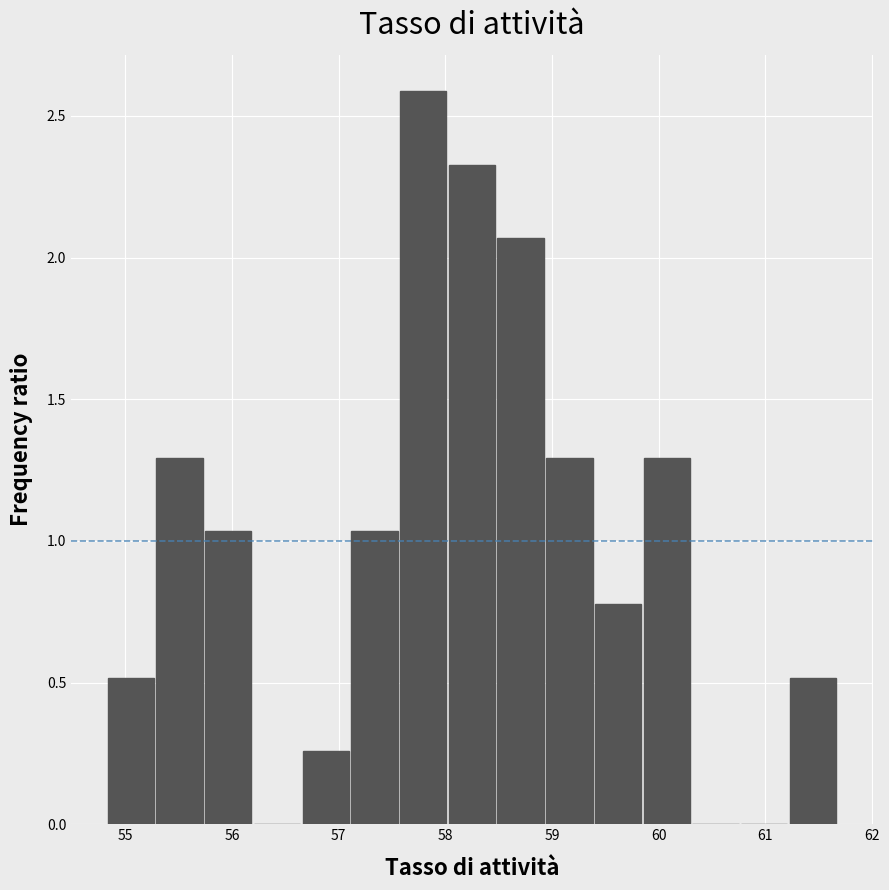

Reading left to right, transcribe this chart: for each bar, give the range it covers on the x-axis and its height. Neither the bar edges nor the heights are printed on the chart, so give them approximately, as read against the axes.

54.8 to 55.3: 0.50
55.3 to 55.7: 1.30
55.7 to 56.2: 1.05
56.2 to 56.6: 0
56.6 to 57.1: 0.25
57.1 to 57.6: 1.05
57.6 to 58.0: 2.60
58.0 to 58.5: 2.35
58.5 to 58.9: 2.05
58.9 to 59.4: 1.30
59.4 to 59.8: 0.80
59.8 to 60.3: 1.30
60.3 to 60.8: 0
60.8 to 61.2: 0
61.2 to 61.7: 0.50